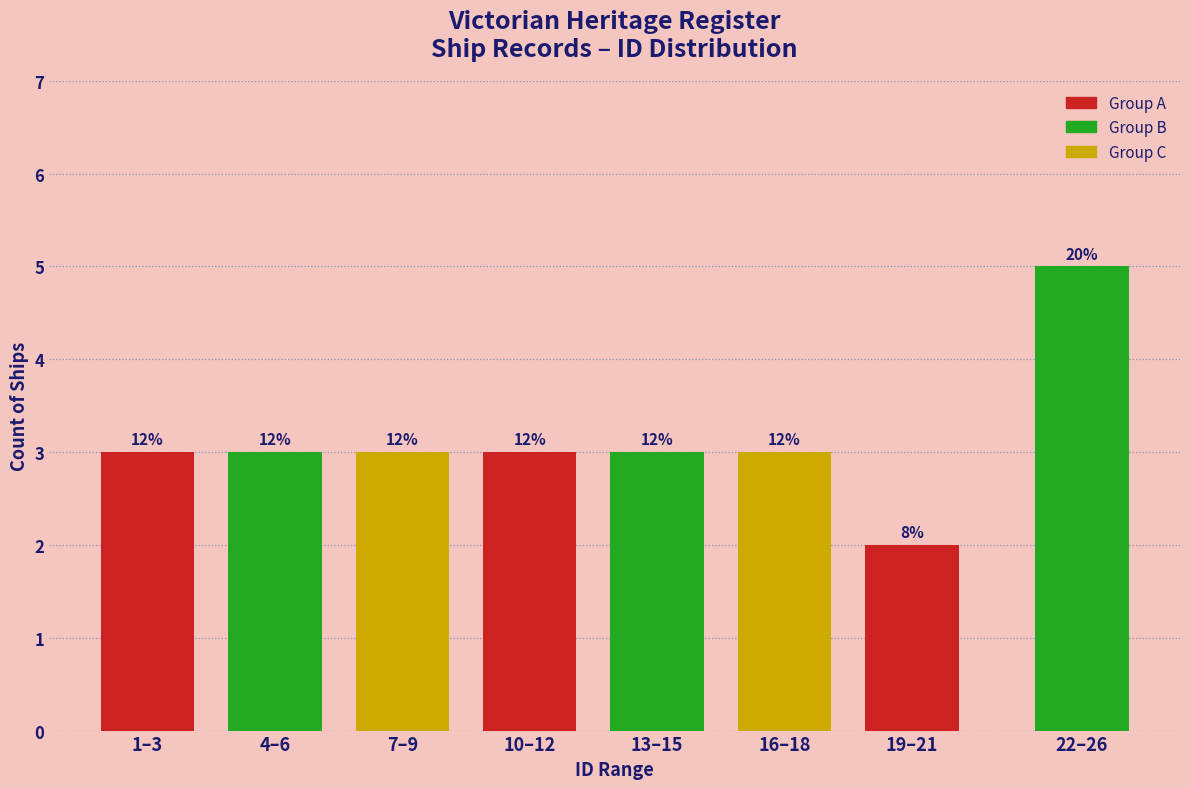

How many bars are there in total?

8